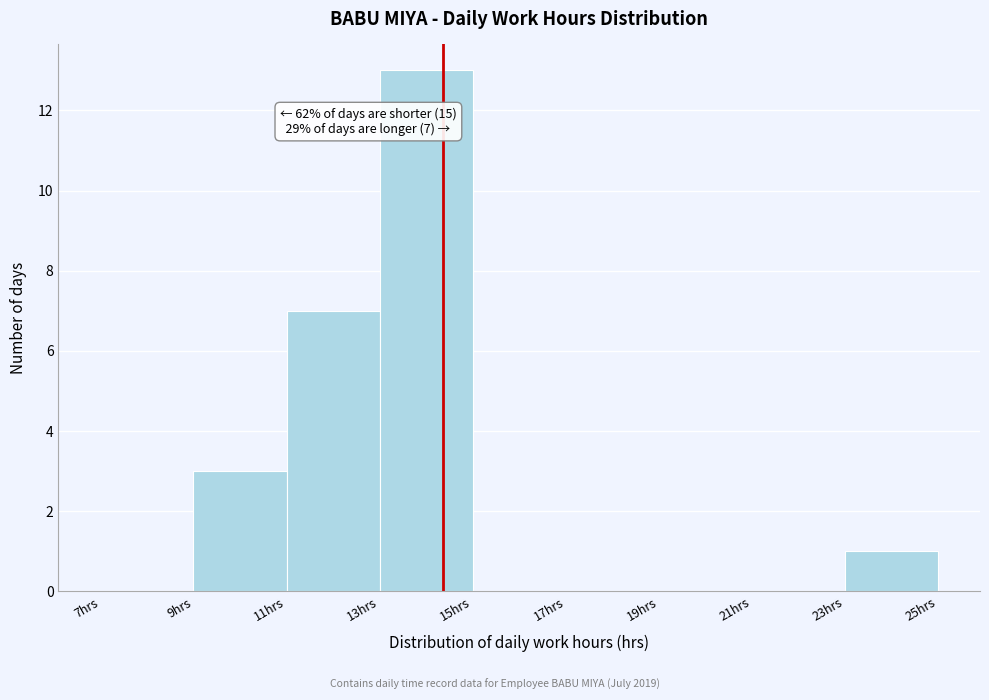

Which range on the x-axis has the tallest bar?

13 to 15